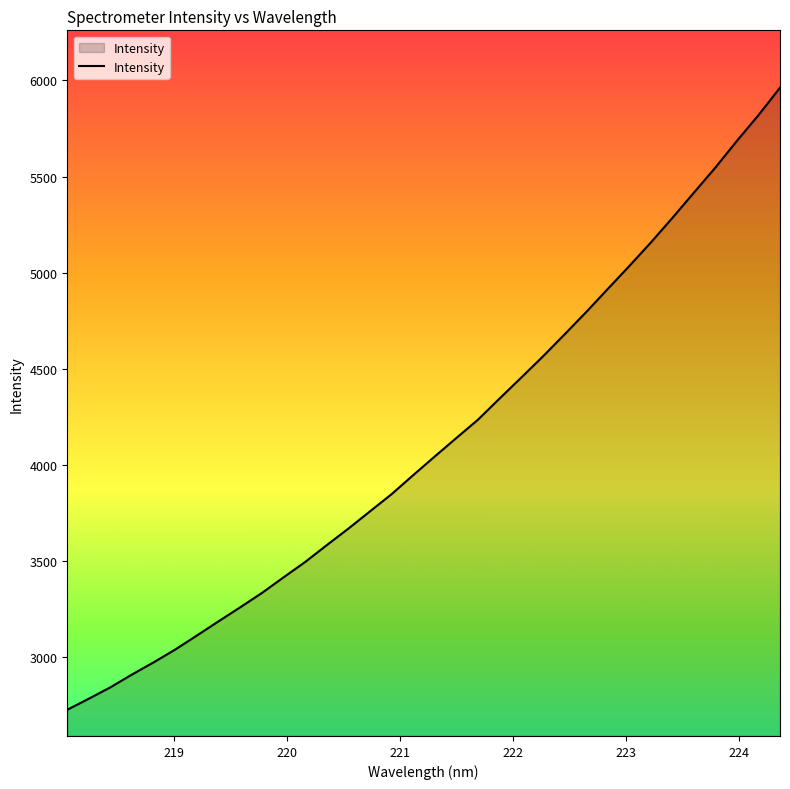

What is the difference between the maximum and minimum values?

3234.5